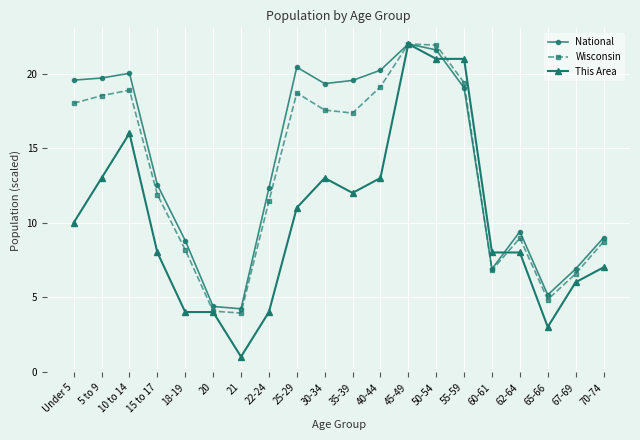

At which category is the sum across all series the highest?

45-49